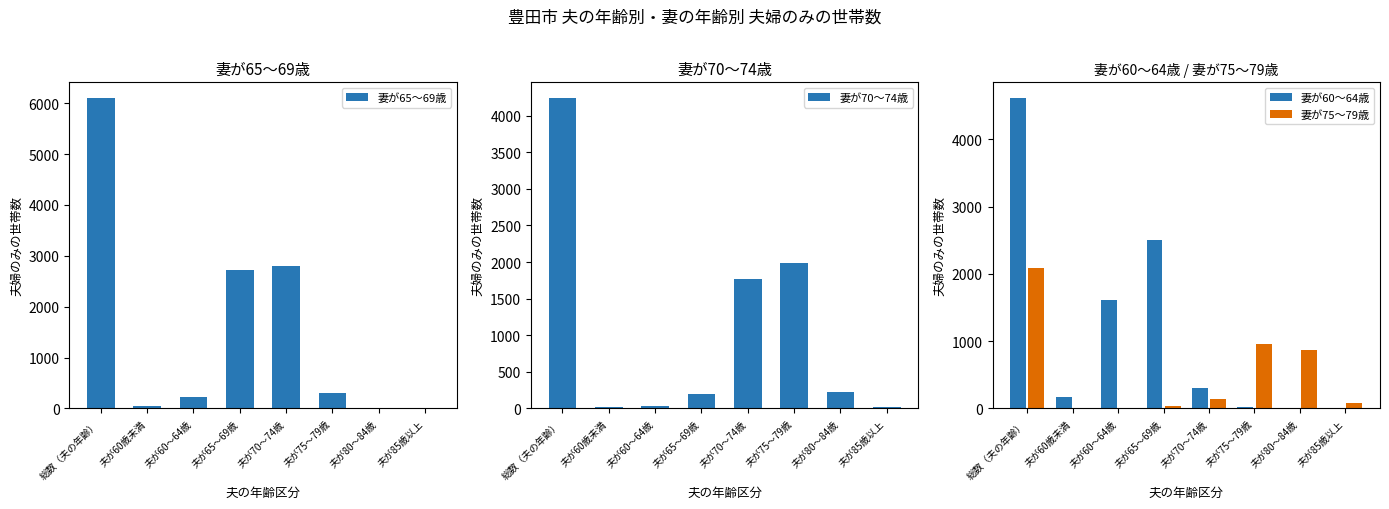

What is the smallest value displayed?

2